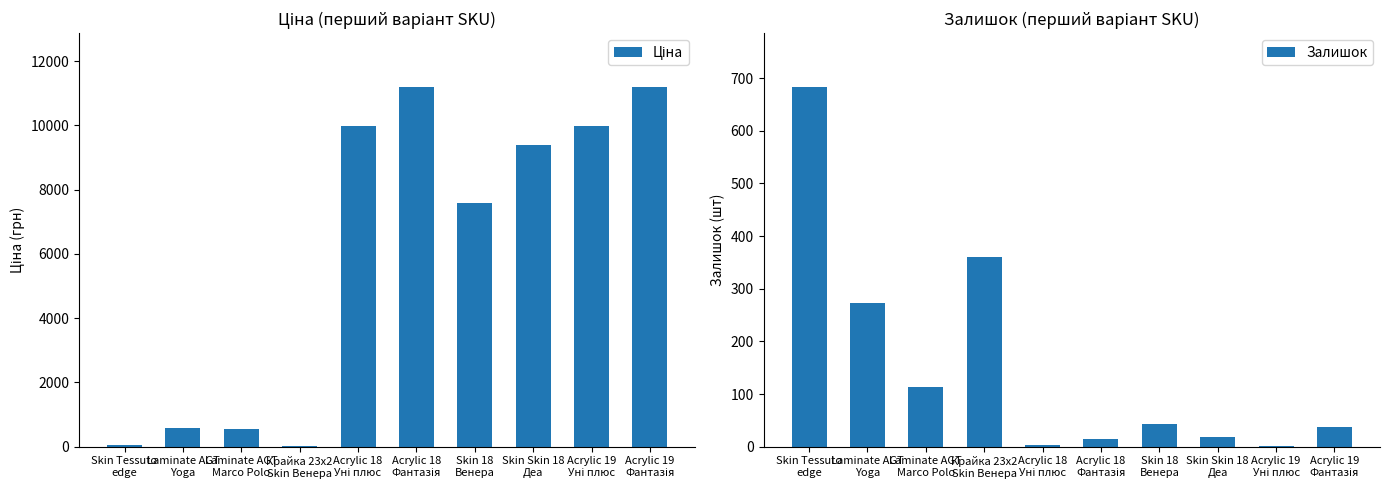

How many groups of bars are there?

10